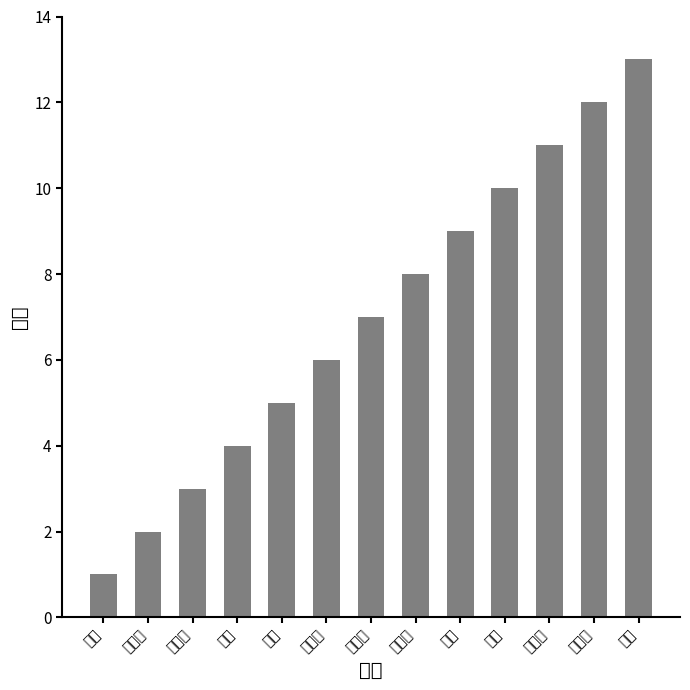

What is the value of the 6th bar from the left?

6